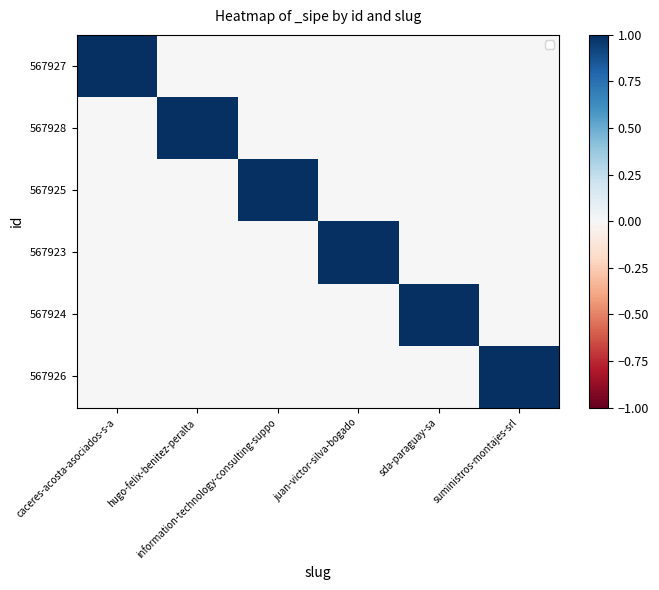

Reading right to left, what are all the values shown in this chart?

567927: suministros-montajes-srl=0	sda-paraguay-sa=0	juan-victor-silva-bogado=0	information-technology-consulting-suppo=0	hugo-felix-benitez-peralta=0	caceres-acosta-asociados-s-a=1
567928: suministros-montajes-srl=0	sda-paraguay-sa=0	juan-victor-silva-bogado=0	information-technology-consulting-suppo=0	hugo-felix-benitez-peralta=1	caceres-acosta-asociados-s-a=0
567925: suministros-montajes-srl=0	sda-paraguay-sa=0	juan-victor-silva-bogado=0	information-technology-consulting-suppo=1	hugo-felix-benitez-peralta=0	caceres-acosta-asociados-s-a=0
567923: suministros-montajes-srl=0	sda-paraguay-sa=0	juan-victor-silva-bogado=1	information-technology-consulting-suppo=0	hugo-felix-benitez-peralta=0	caceres-acosta-asociados-s-a=0
567924: suministros-montajes-srl=0	sda-paraguay-sa=1	juan-victor-silva-bogado=0	information-technology-consulting-suppo=0	hugo-felix-benitez-peralta=0	caceres-acosta-asociados-s-a=0
567926: suministros-montajes-srl=1	sda-paraguay-sa=0	juan-victor-silva-bogado=0	information-technology-consulting-suppo=0	hugo-felix-benitez-peralta=0	caceres-acosta-asociados-s-a=0